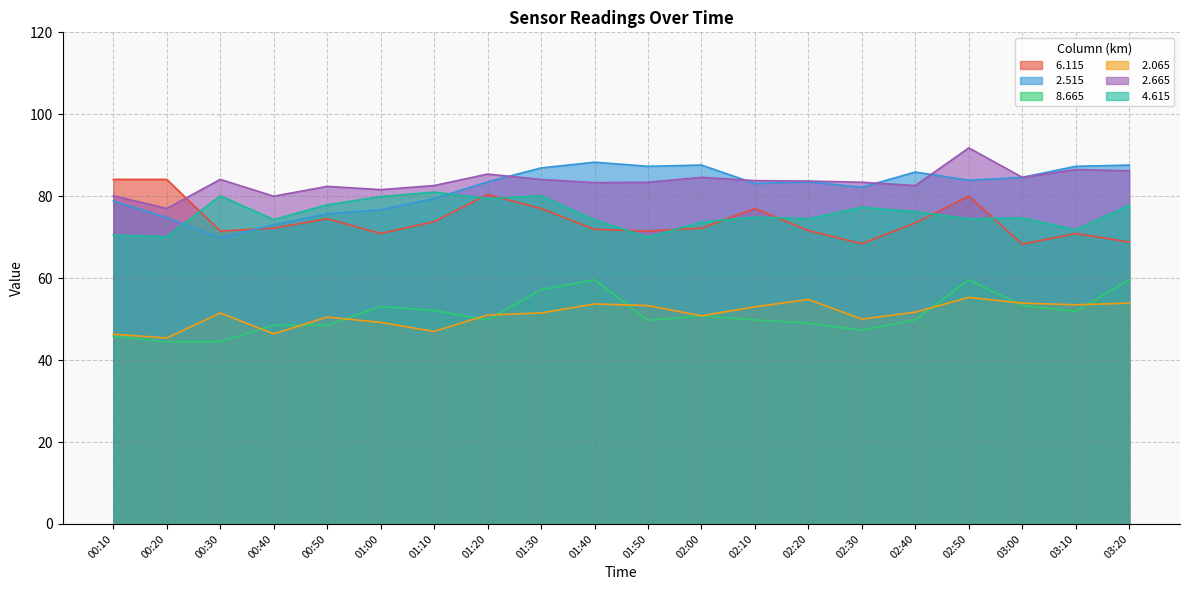

How many values in the   2.665 series exceed 83?

13